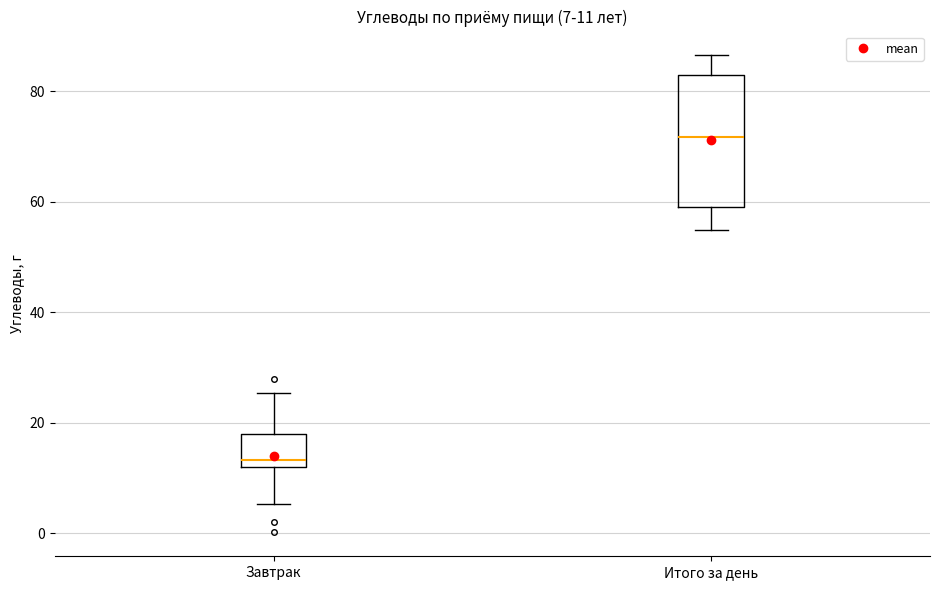

Which box's median line is the highest?

Итого за день